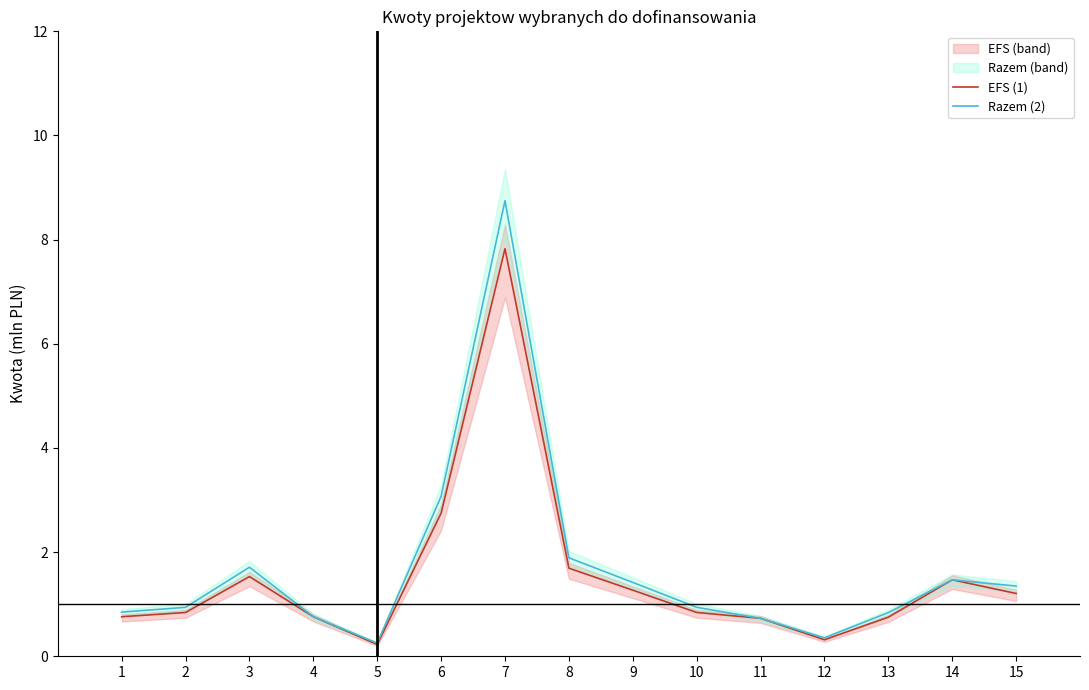

The value of Razem (2) at 8 is 2.5. True or false?

False